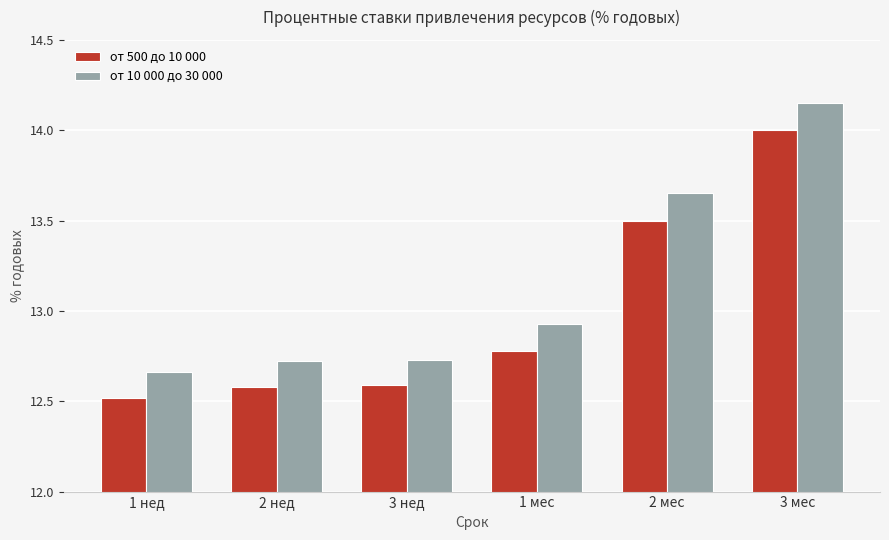

Between 1 нед and 3 мес, which series saw the biggest shift?

от 10 000 до 30 000